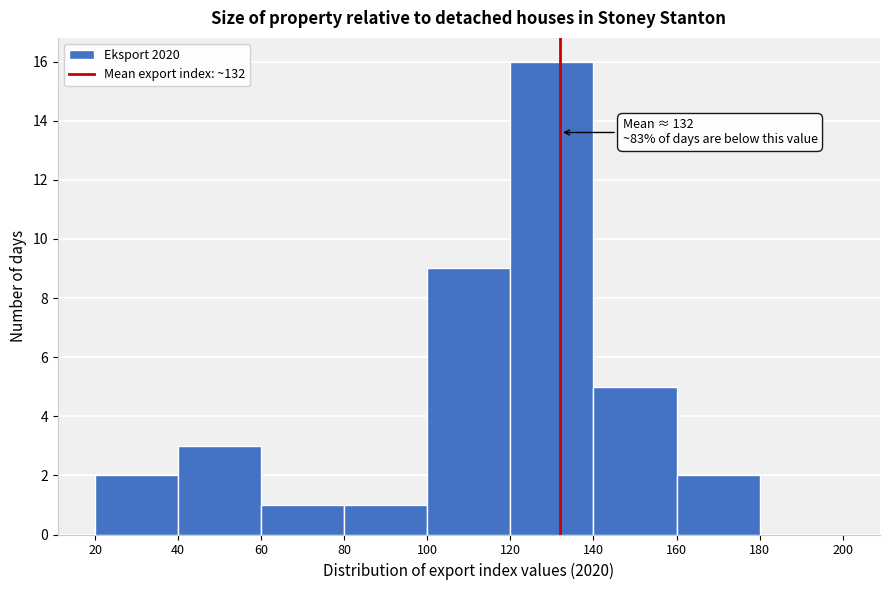

Which range on the x-axis has the tallest bar?

120 to 140